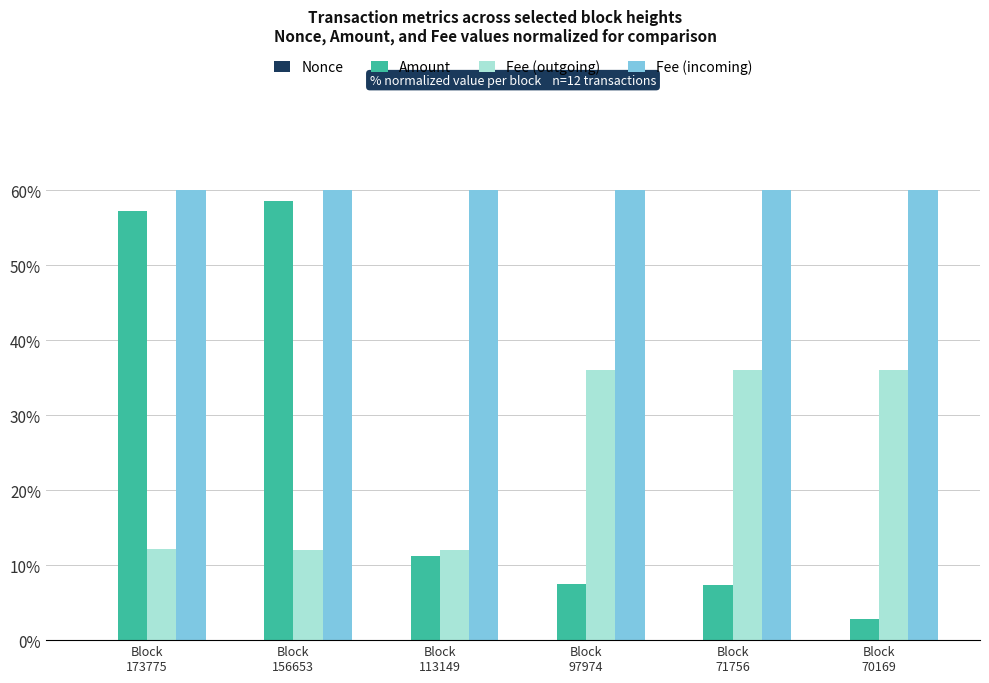

Which series has the largest total across all categories?

Fee (incoming)